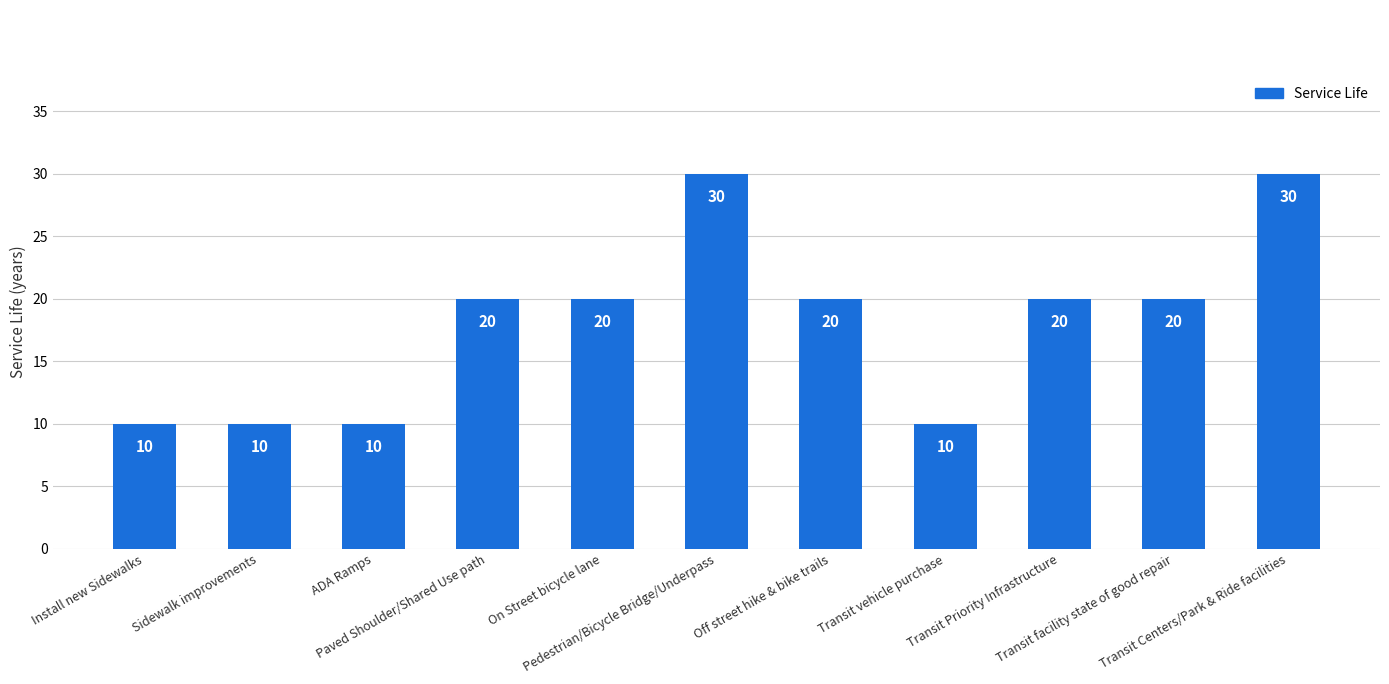

Count the number of categories in the chart.

11